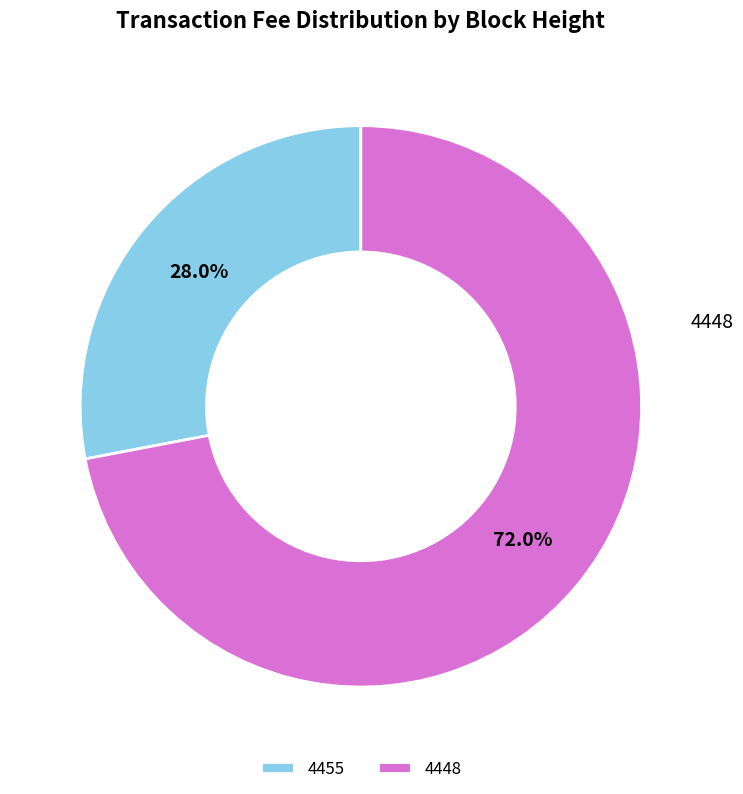

To the nearest percent, what is the average slice percentage?

50%